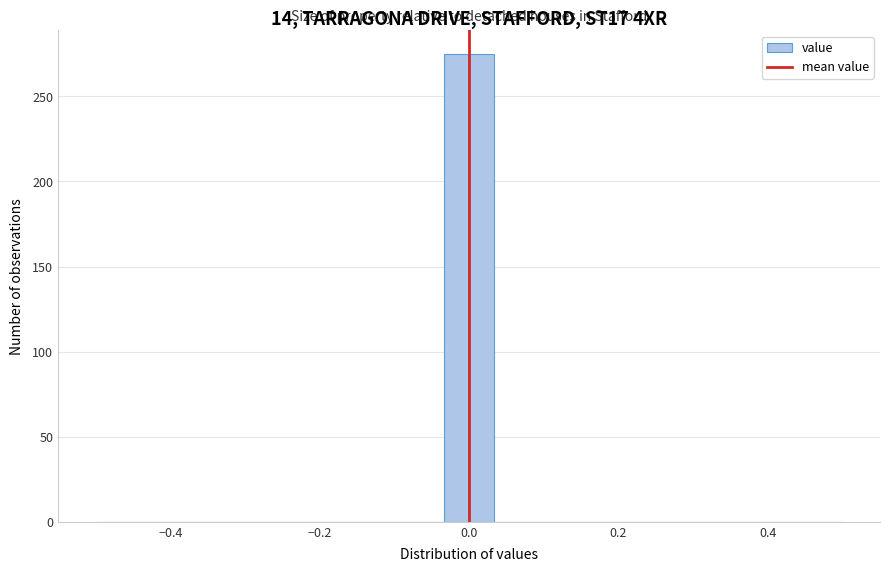

Around what value on the x-axis is the tallest bar? Give the approximate position of its centre, as read against the axis.

0.00